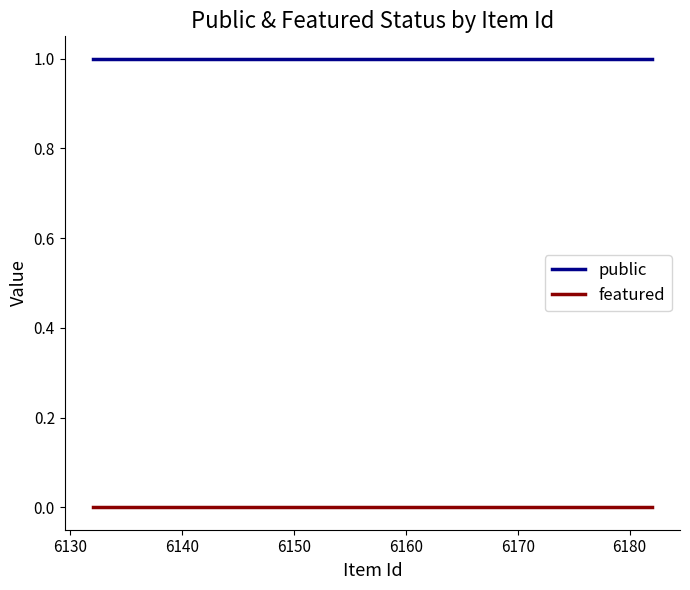

True or false: public and featured intersect in this chart.

False